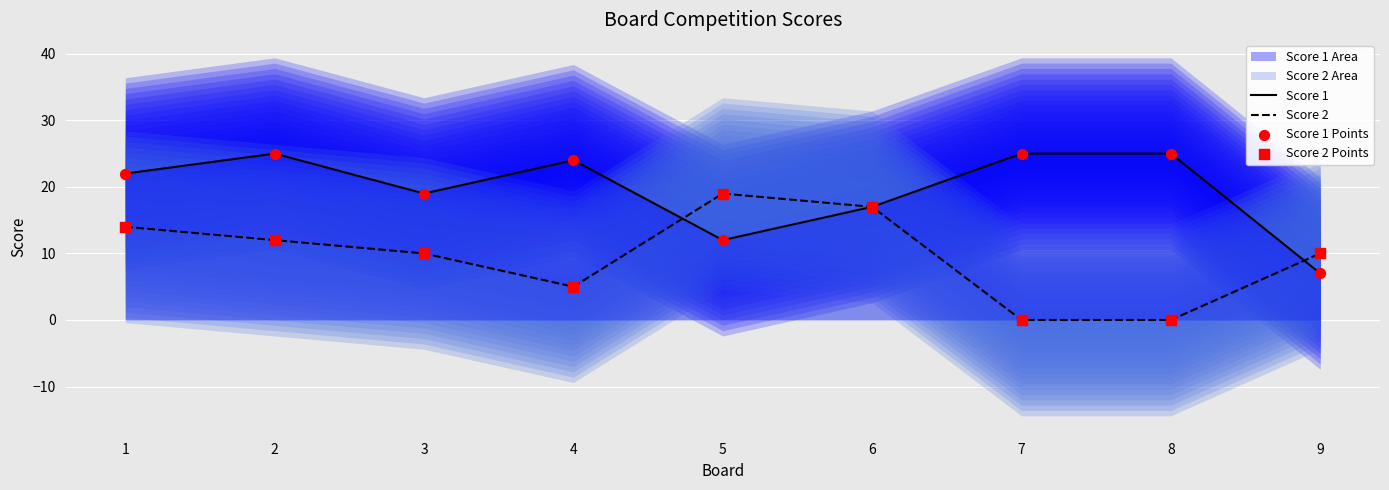

Which series has the largest total across all categories?

Score 1